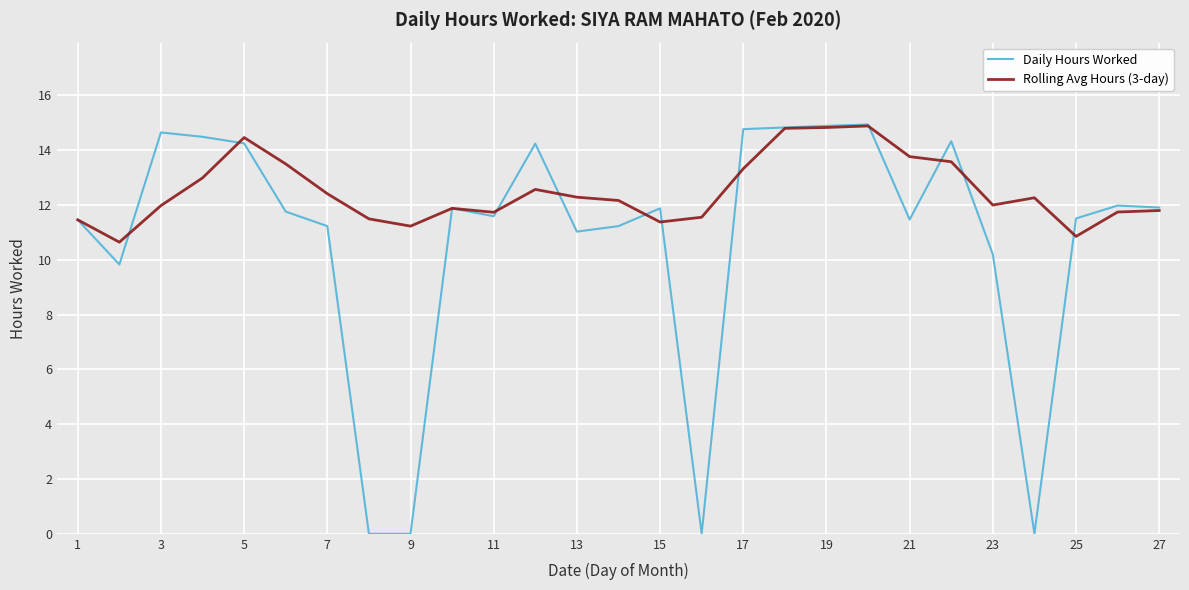

Which series has the largest range (max minus min)?

Daily Hours Worked